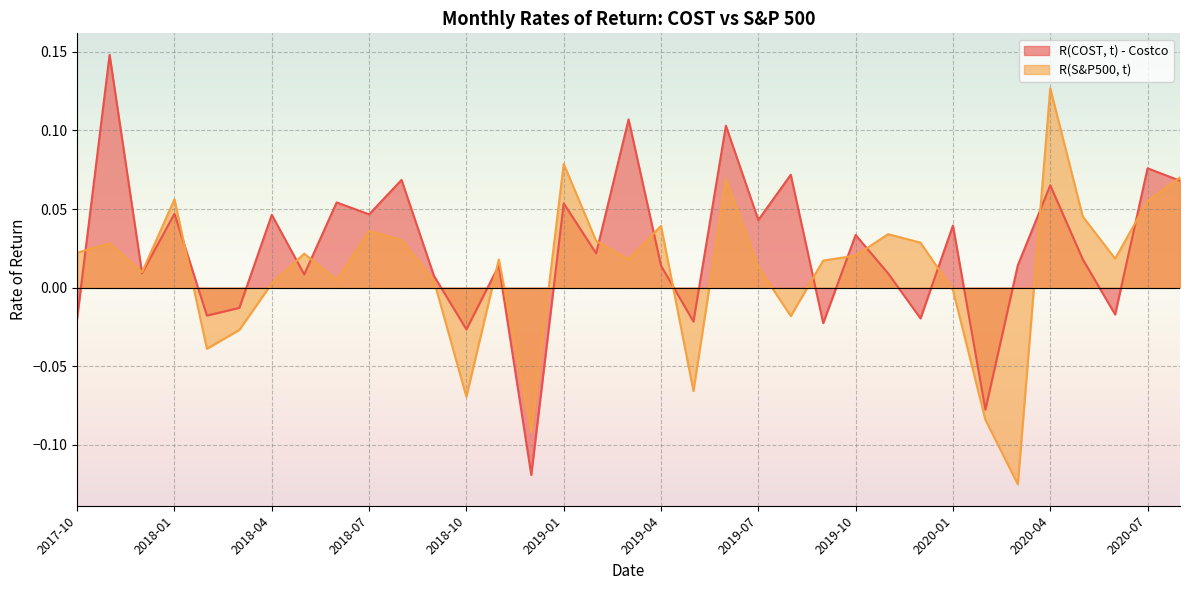

Where is the first local minimum for R(COST)?

2017-12